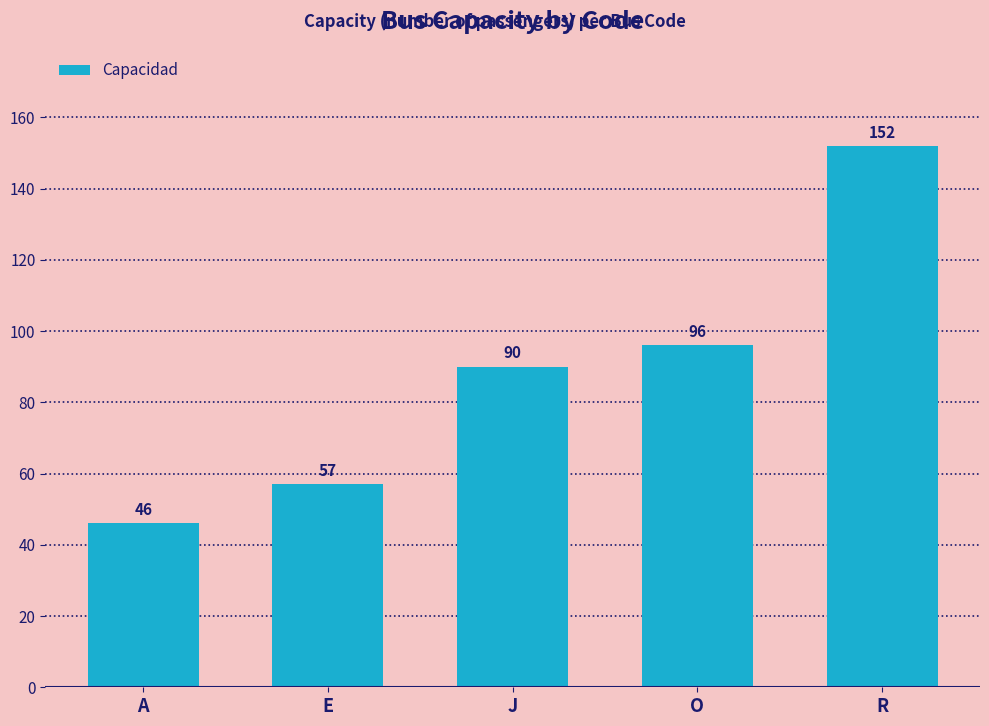

Reading left to right, what are all the values shown in this chart?

46	57	90	96	152